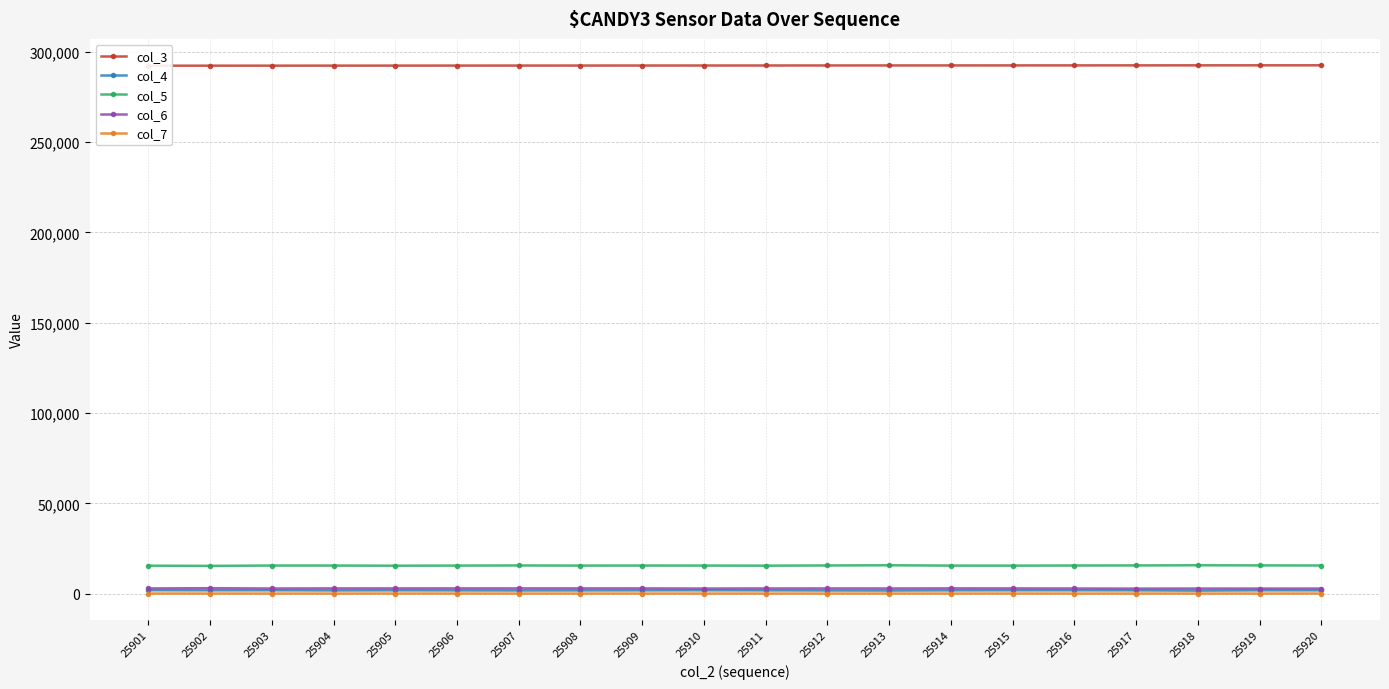

What is the difference between the second highest and second lowest values in the col_6 series?

102